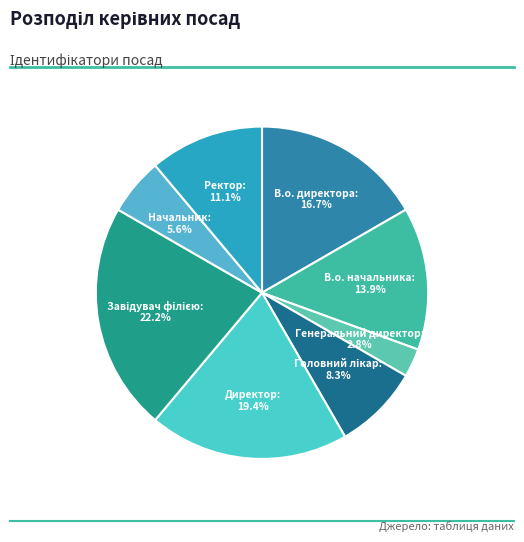

Which has a higher value, Ректор or Генеральний директор?

Ректор